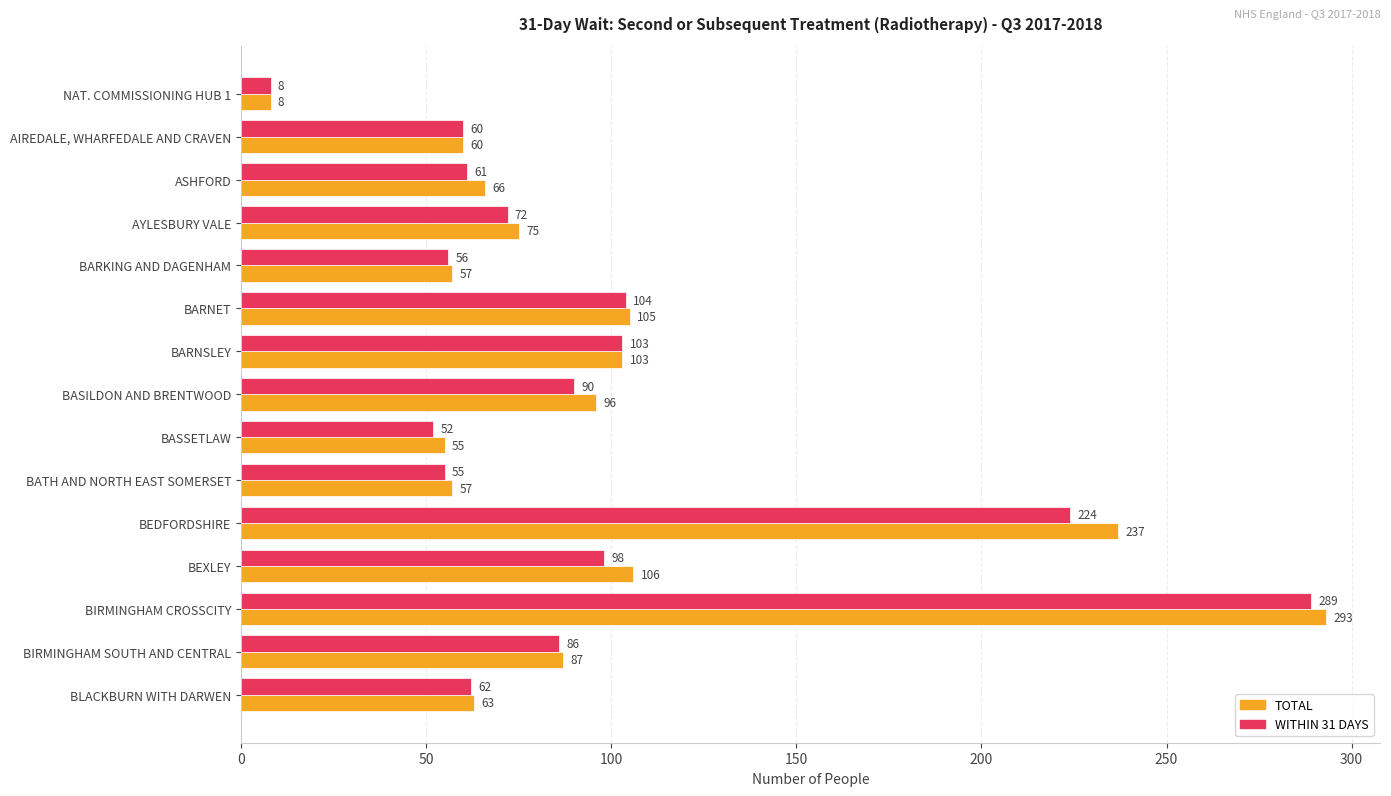

Is it true that WITHIN 31 DAYS equals 106 at ASHFORD?

False